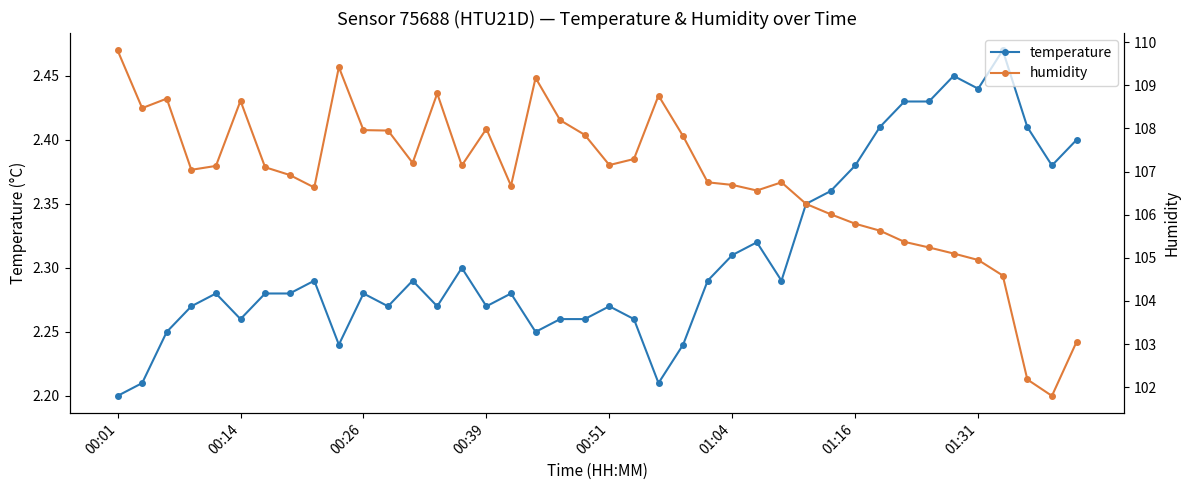

How many interior local peaks does the humidity series have?

8